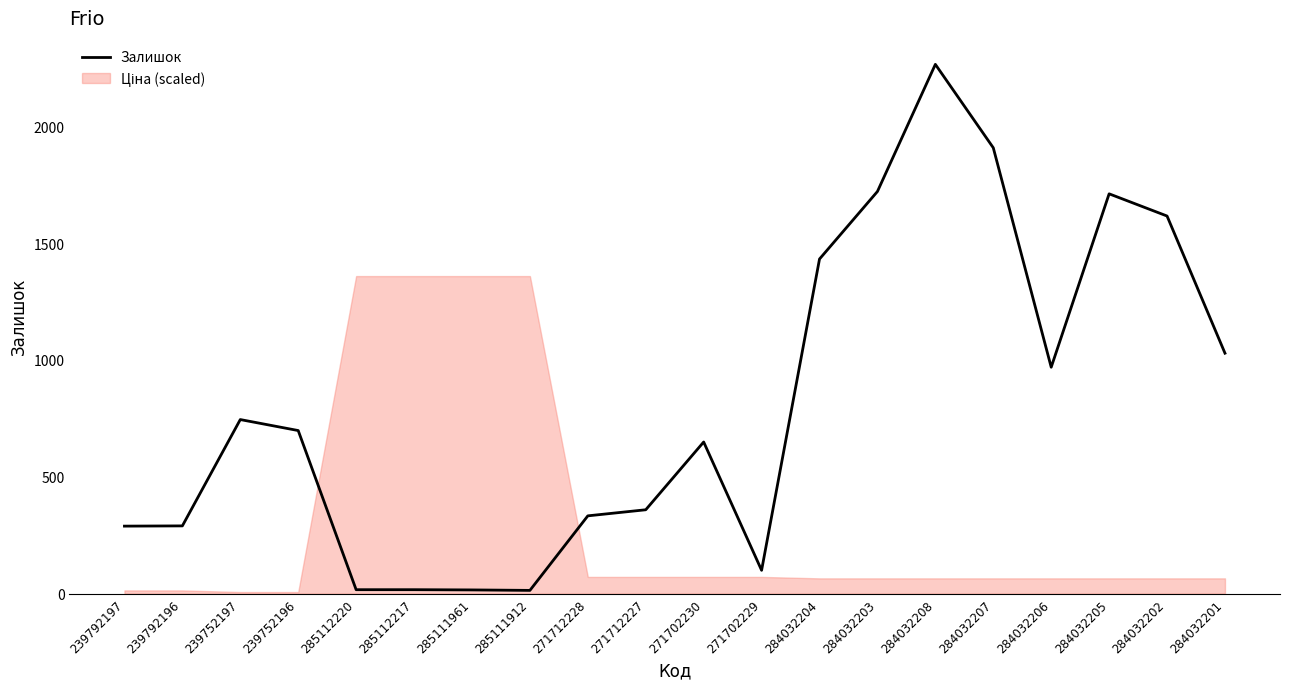

How many points are higher than both their immediate neighbors (excluding endpoints)?

4